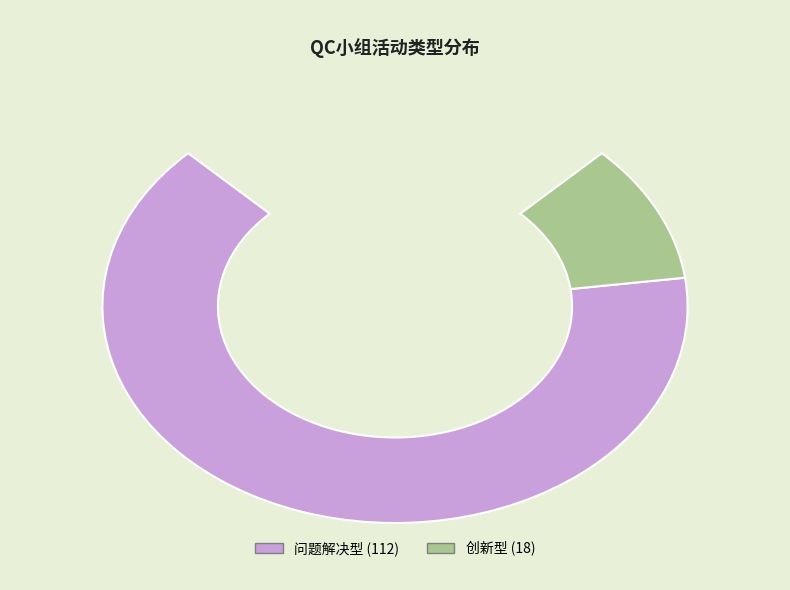

Rank the categories by value from highest to lowest.

问题解决型, 创新型